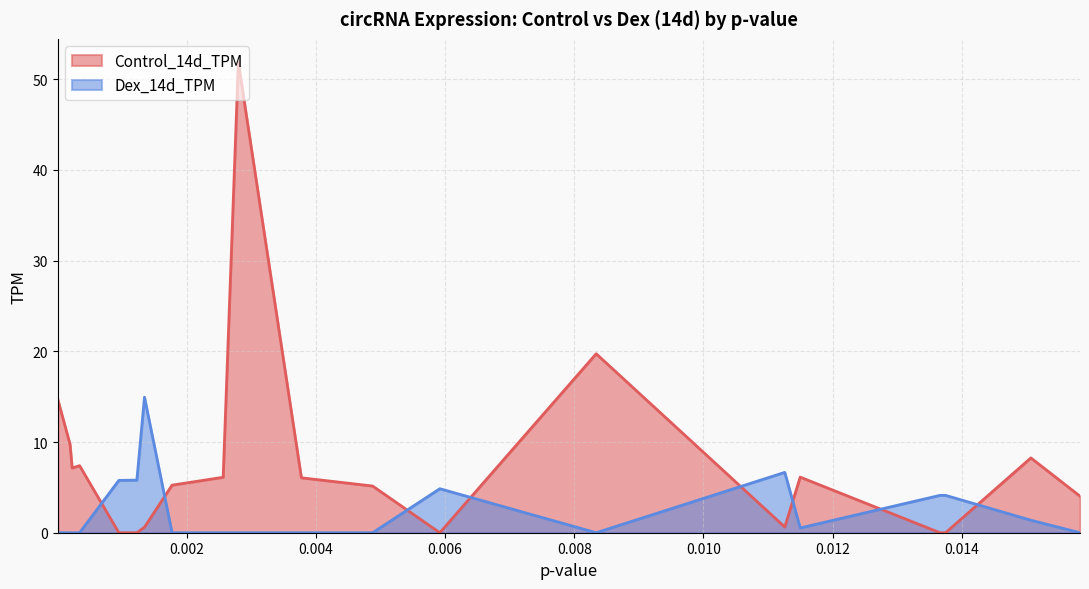

What is the average value of the Dex_14d_TPM series?

2.4